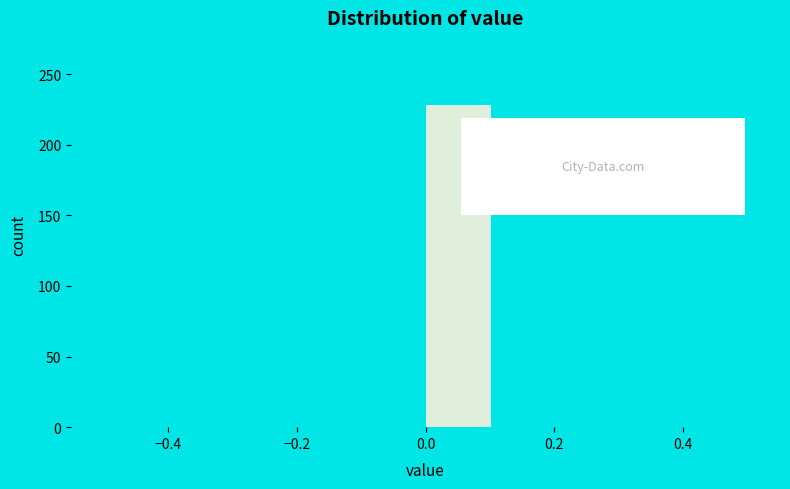

Reading left to right, list every bar in this chart as the range it spans on the x-axis followed by its height. The values are not printed on the chart, so give them approximately, as read against the axis.

-0.5 to -0.4: 0
-0.4 to -0.3: 0
-0.3 to -0.2: 0
-0.2 to -0.1: 0
-0.1 to 0.0: 0
0.0 to 0.1: 230
0.1 to 0.2: 0
0.2 to 0.3: 0
0.3 to 0.4: 0
0.4 to 0.5: 0